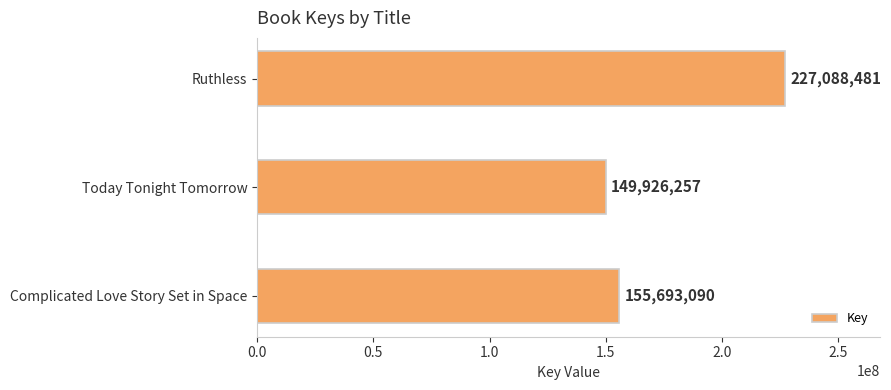

Reading top to bottom, list all the values displayed in this chart.

227088481	149926257	155693090